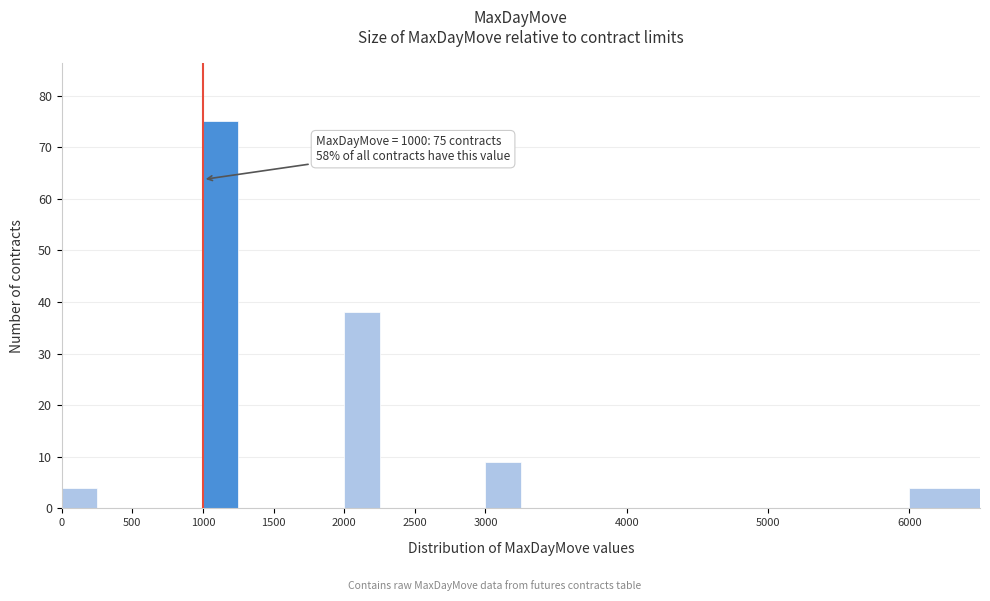

Over which range of the x-axis is the bar tallest?

1000 to 1250